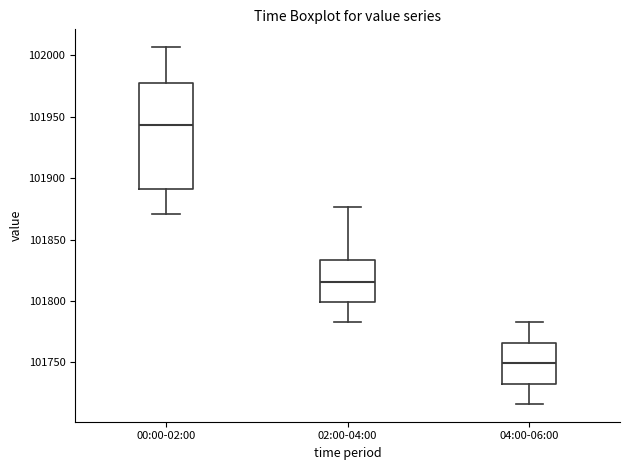

Which box's median line is the lowest?

04:00-06:00